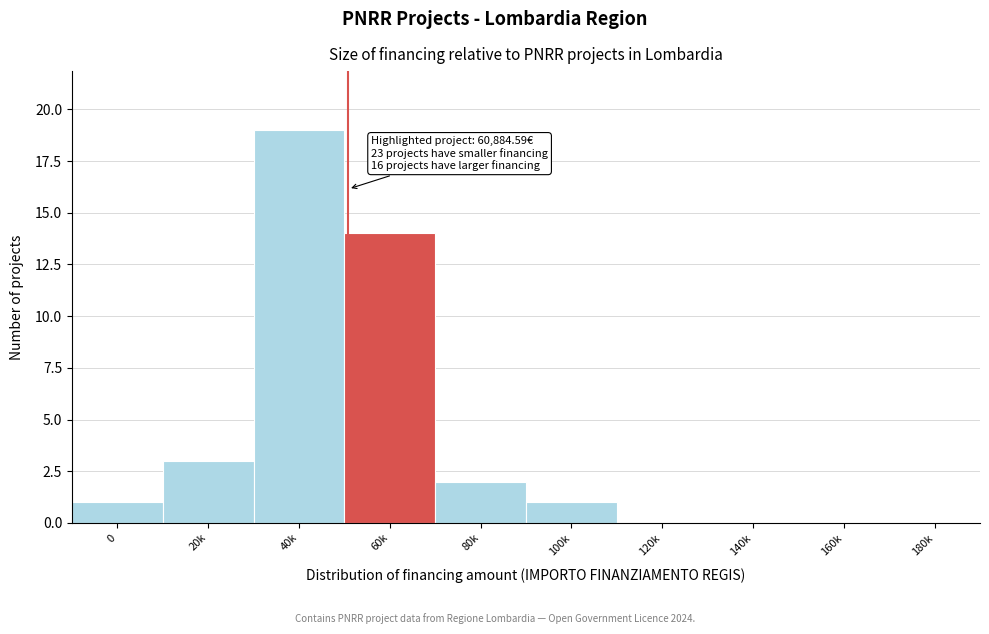

Reading left to right, transcribe all the data shown in this chart.

0=1	20k=3	40k=19	60k=14	80k=2	100k=1	120k=0	140k=0	160k=0	180k=0